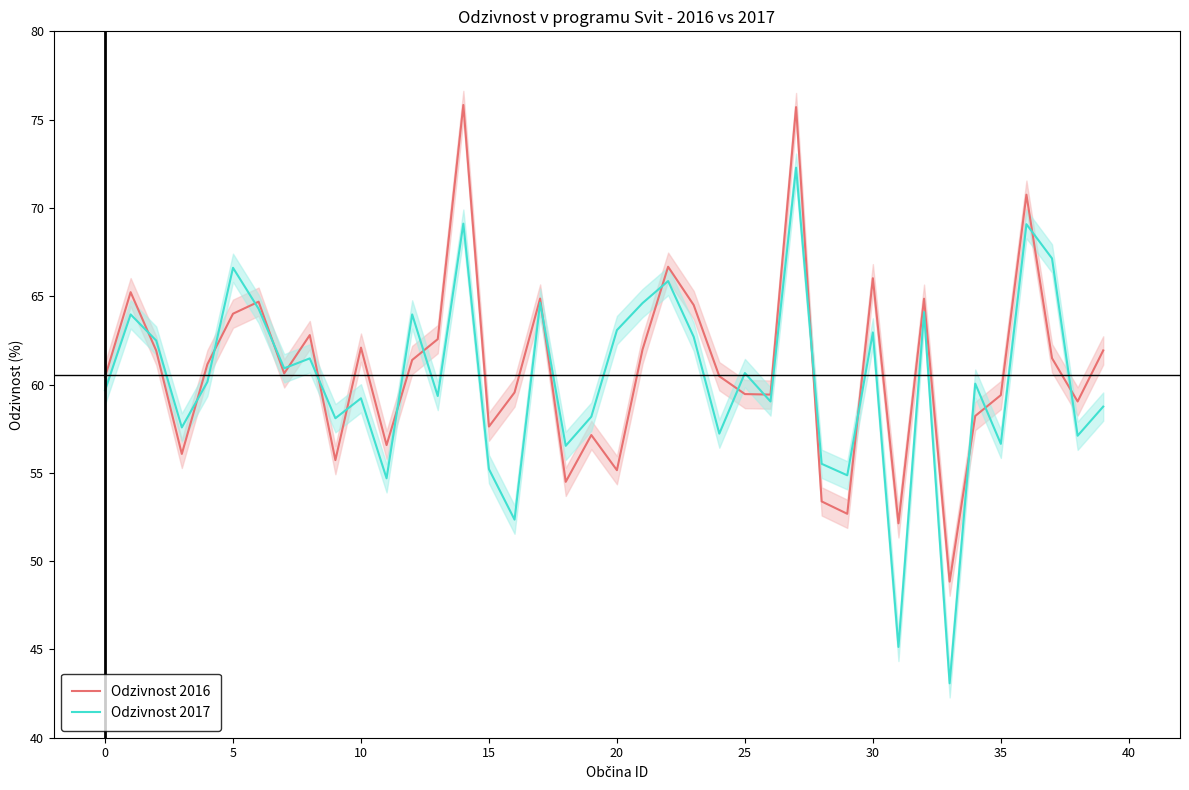

What is the value of the Odzivnost 2016 point at the 18th from the left?

64.9